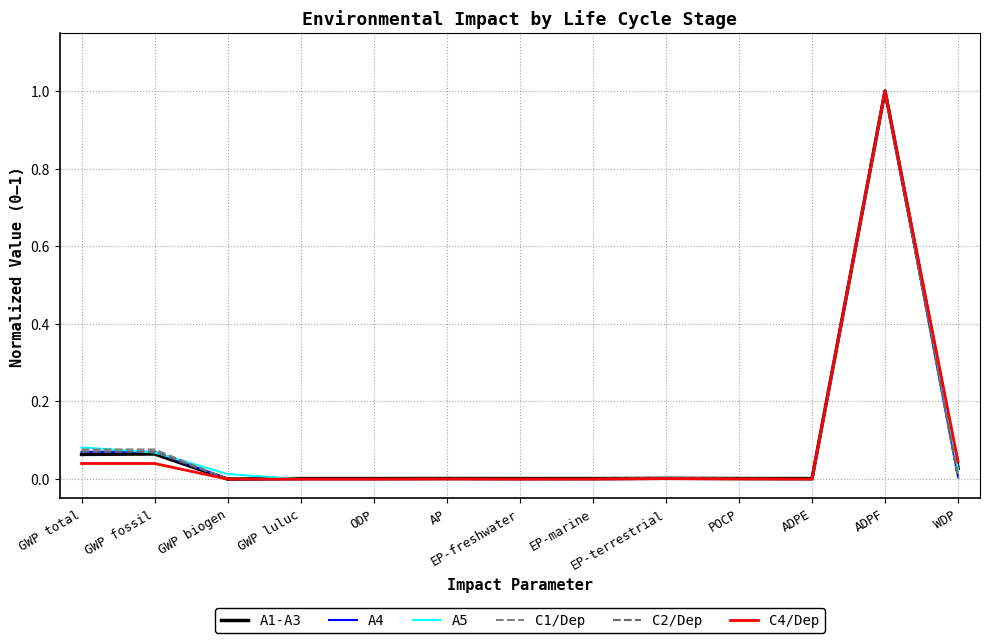

What is the maximum value for A4?

1.0